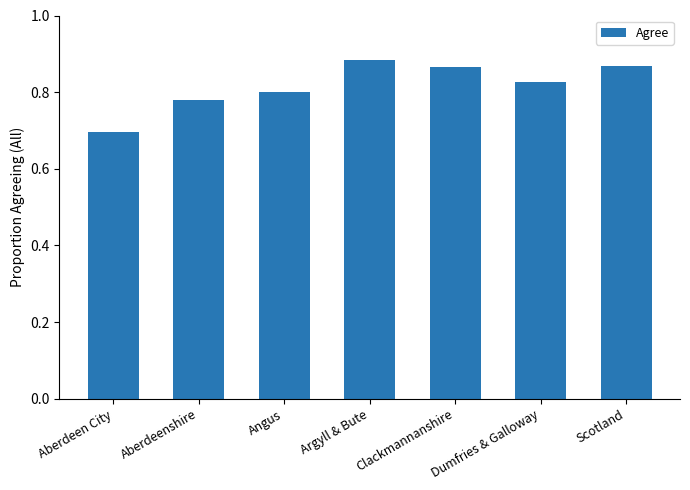

What is the value of the 1st bar from the left?

0.7